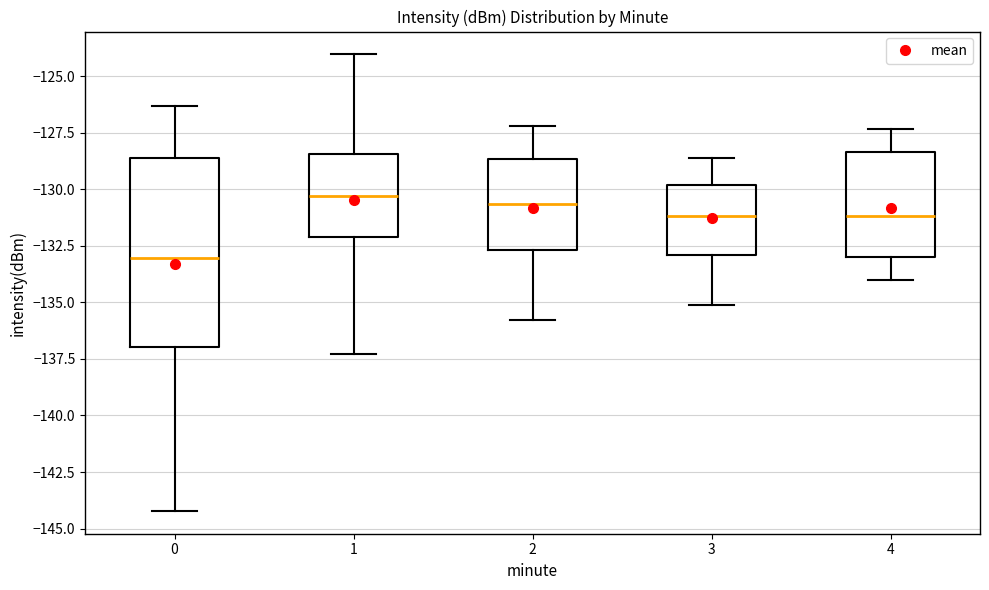

Where is the lower edge of the box at x = 2 on the y-axis? The values are not printed on the chart, so give them approximately, as read against the axis.

-132.5